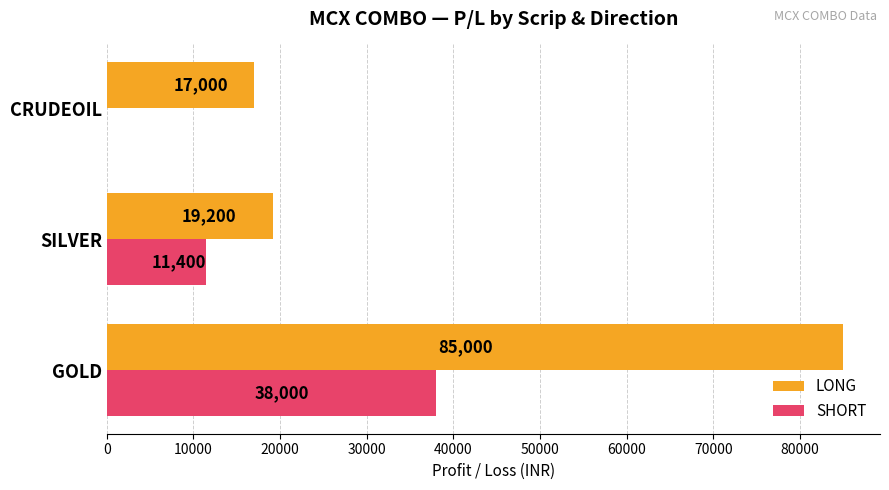

What is the approximate value of LONG at GOLD?

85000